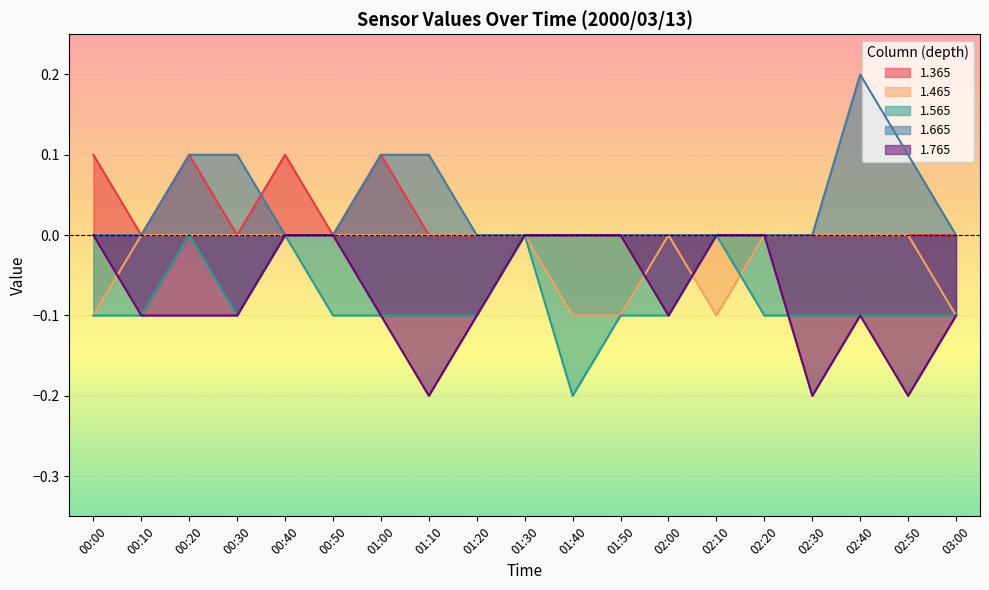

What position from the right is 02:10?

6